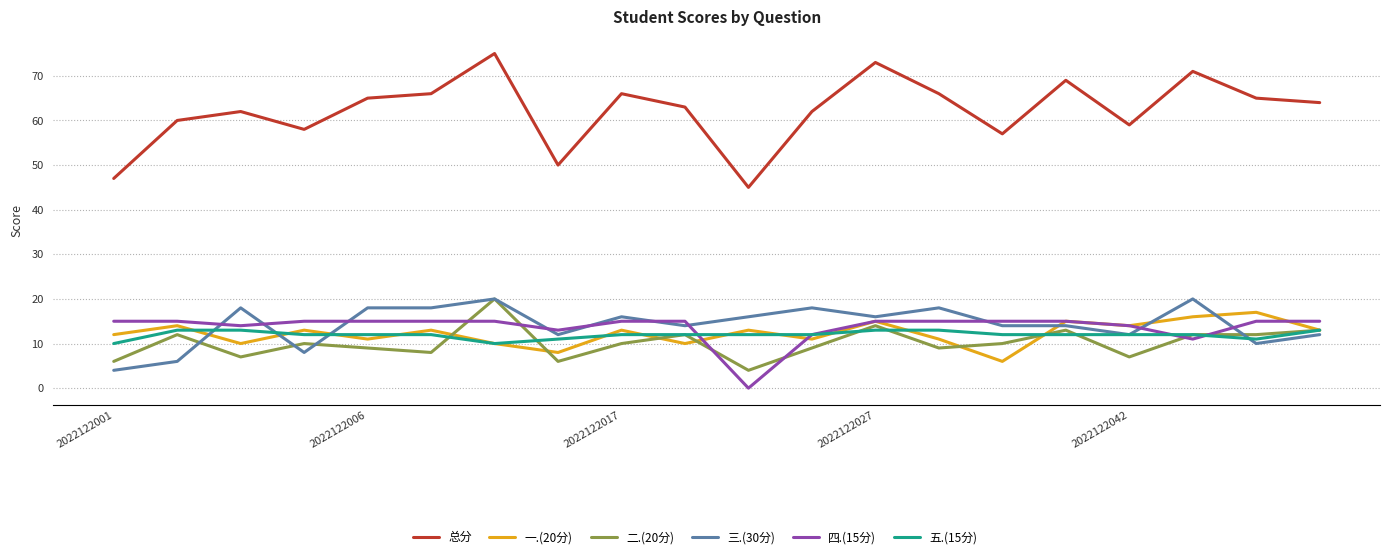

What is the sum of all 三.(30分) values?

284